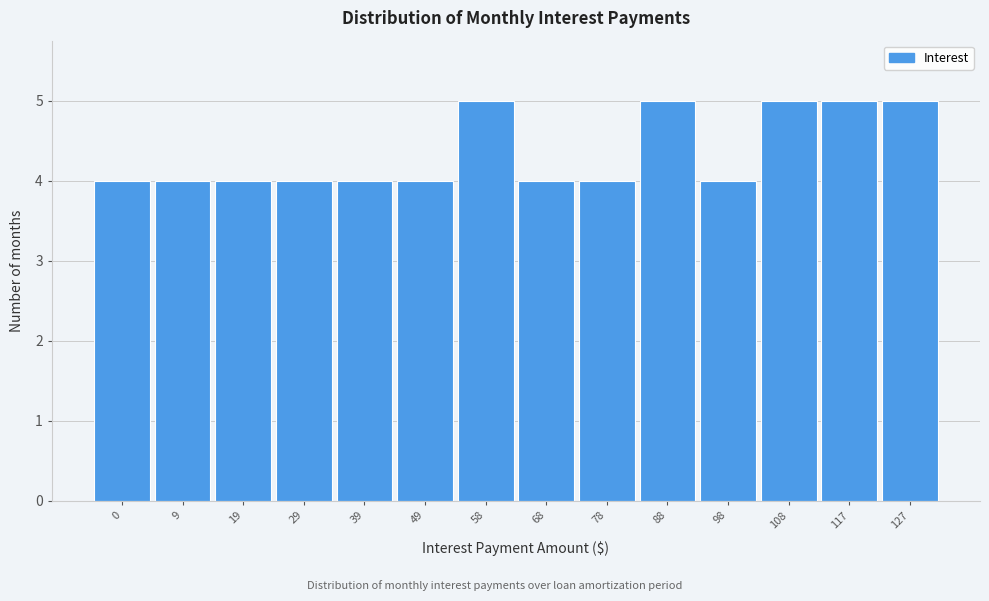

Reading left to right, transcribe all the data shown in this chart.

0=4	9=4	19=4	29=4	39=4	49=4	58=5	68=4	78=4	88=5	98=4	108=5	117=5	127=5